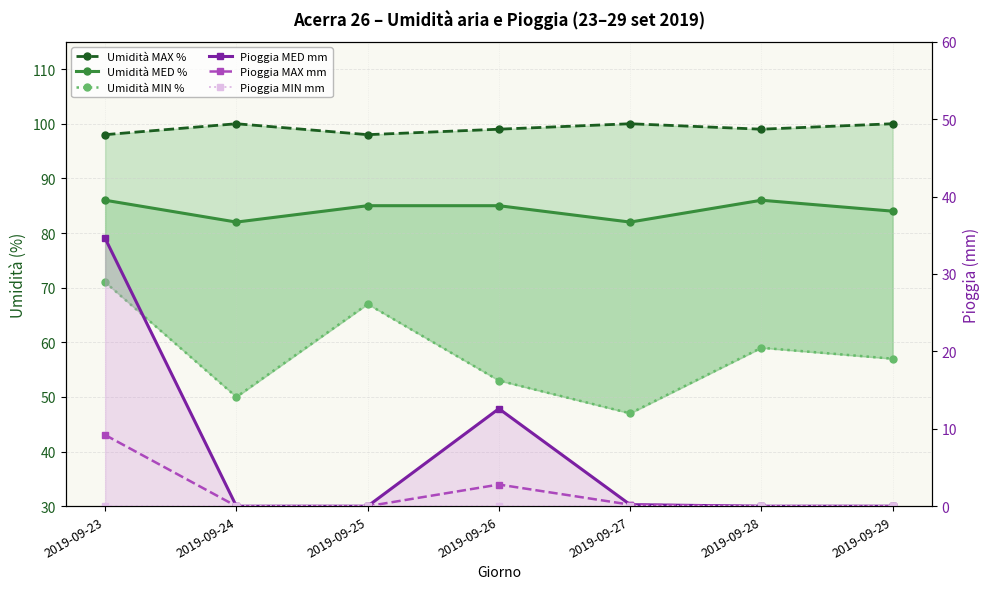

How many values in the Pioggia MAX mm series exceed 0?

3